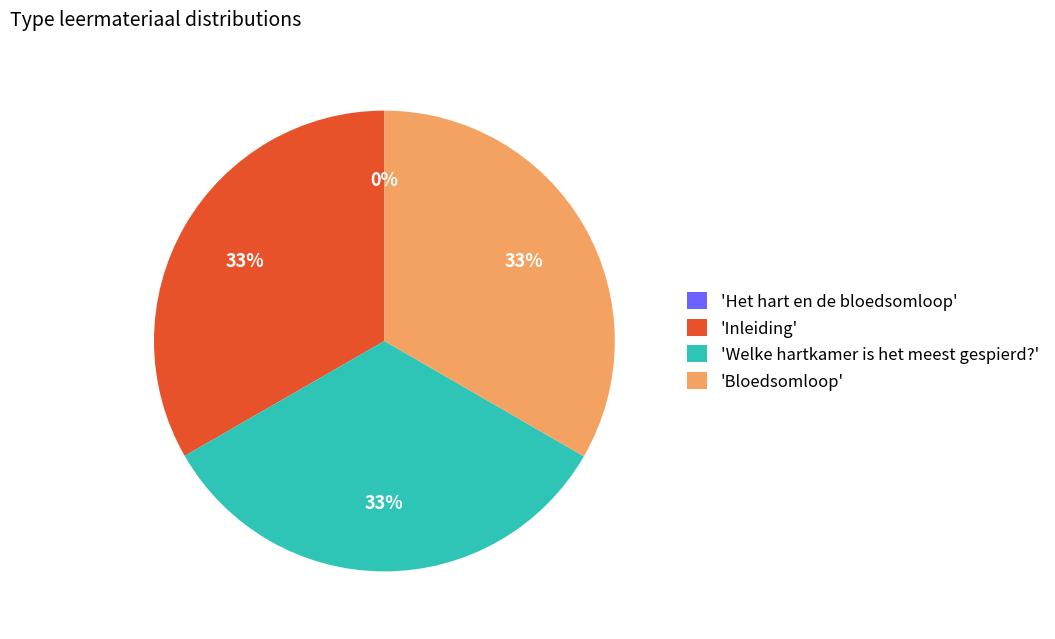

Is 'Bloedsomloop' the majority of the pie?

No